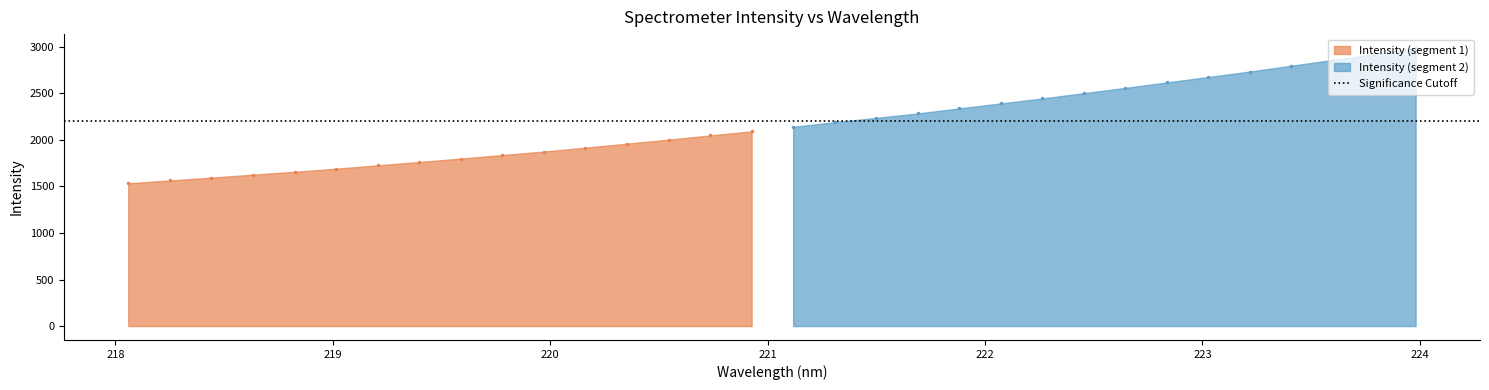

Which category has the highest value across all series?

223.9802